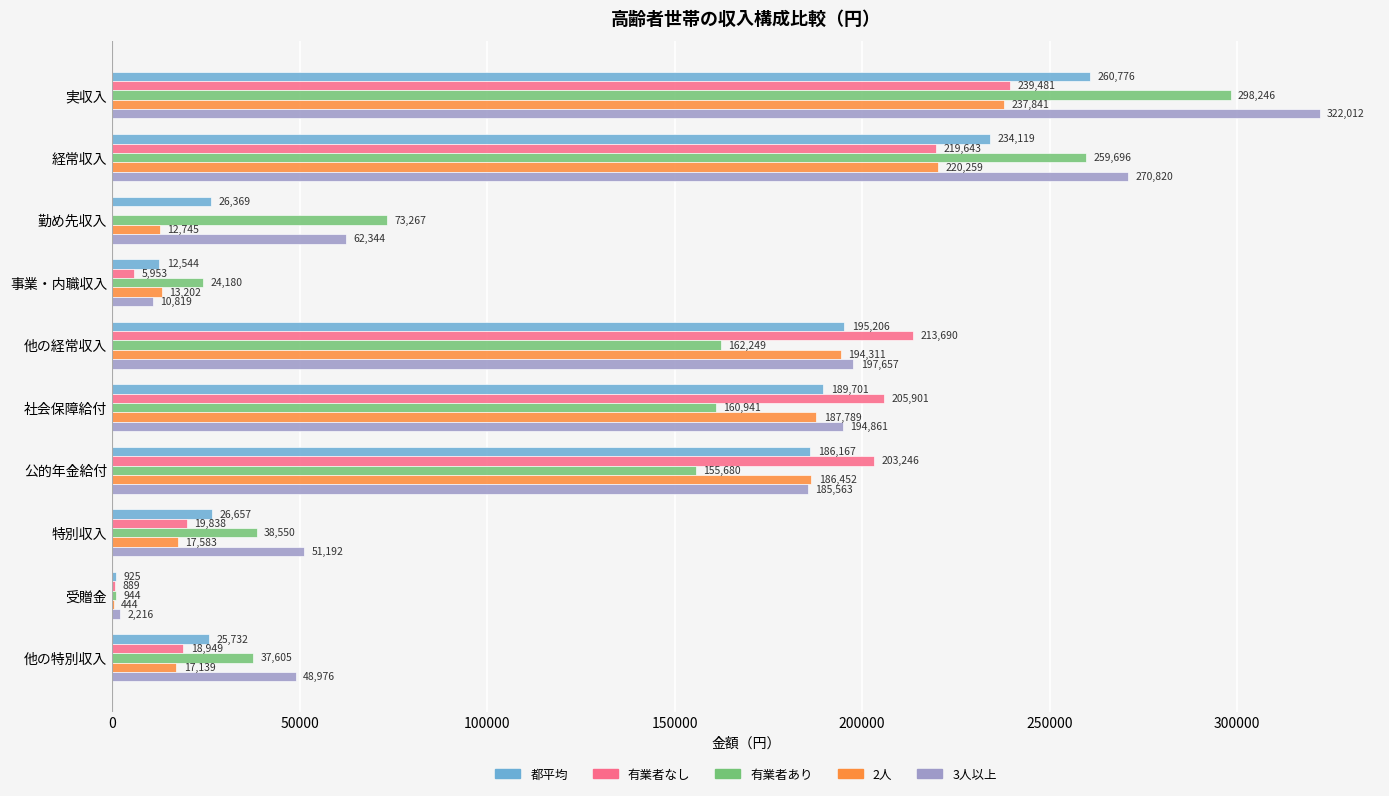

What is the highest value of the 3人以上 series?

322012